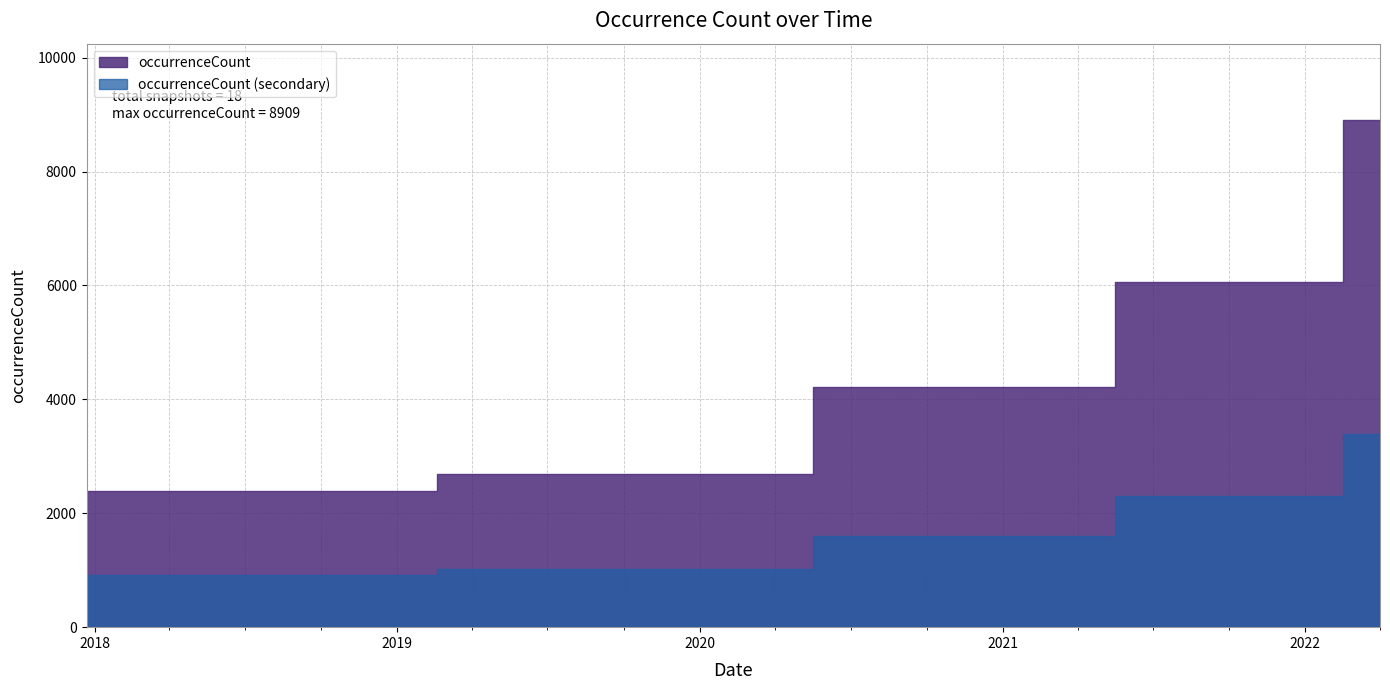

How many values exceed 2690?

8